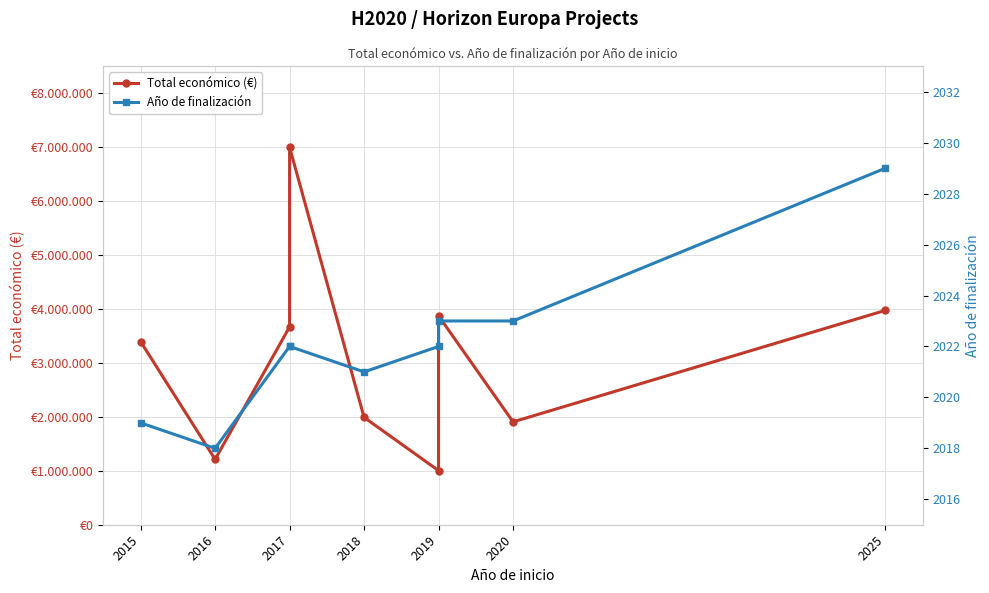

What is the average value of the Total económico (€) series?

3113960